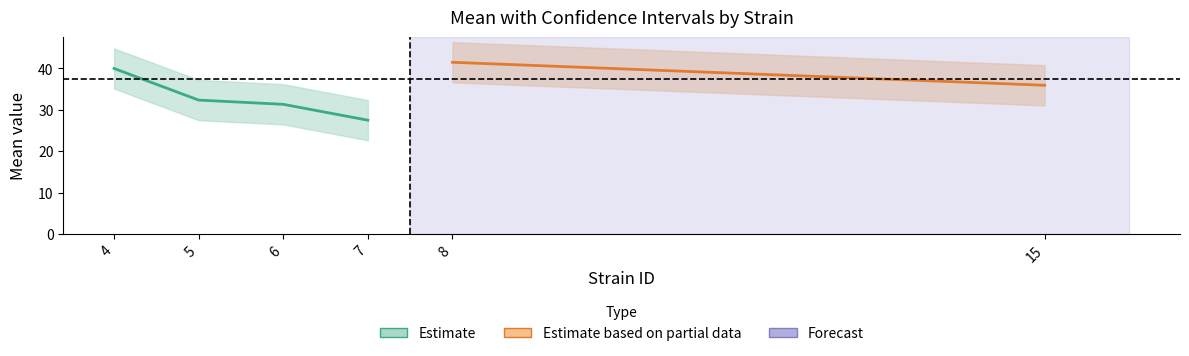

Is it true that uppercl equals 80.7 at 4?

False